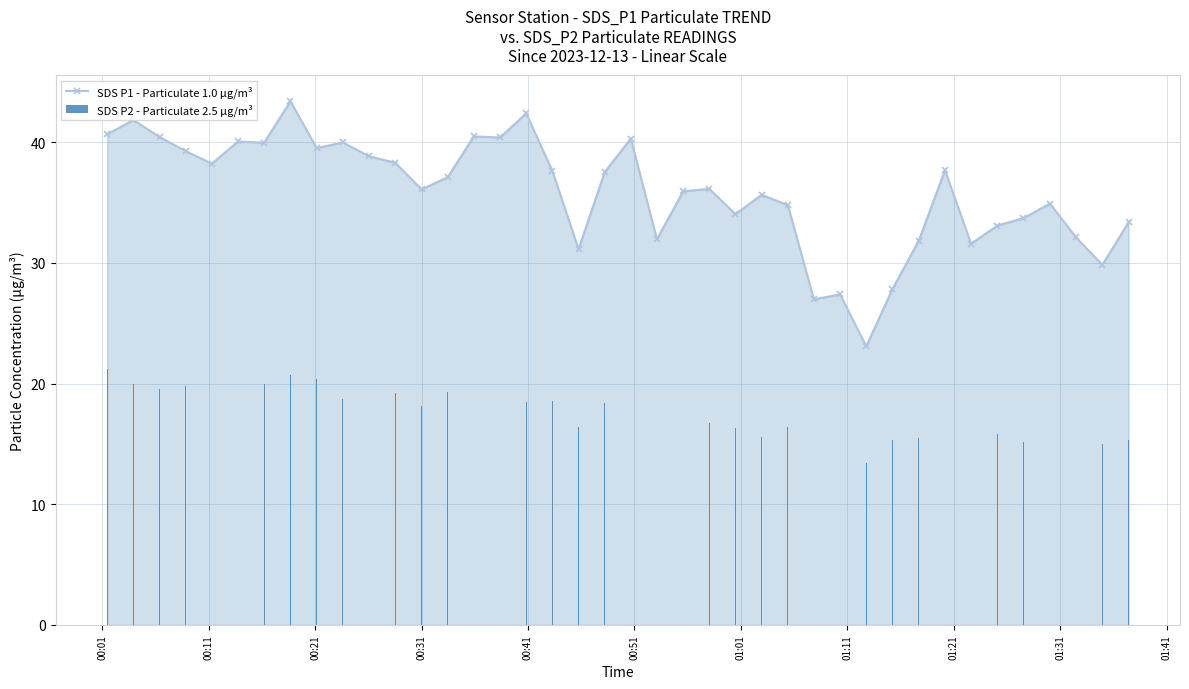

What is the value of the SDS P1 - Particulate 1.0 µg/m³ point at the 13th from the left?

36.1